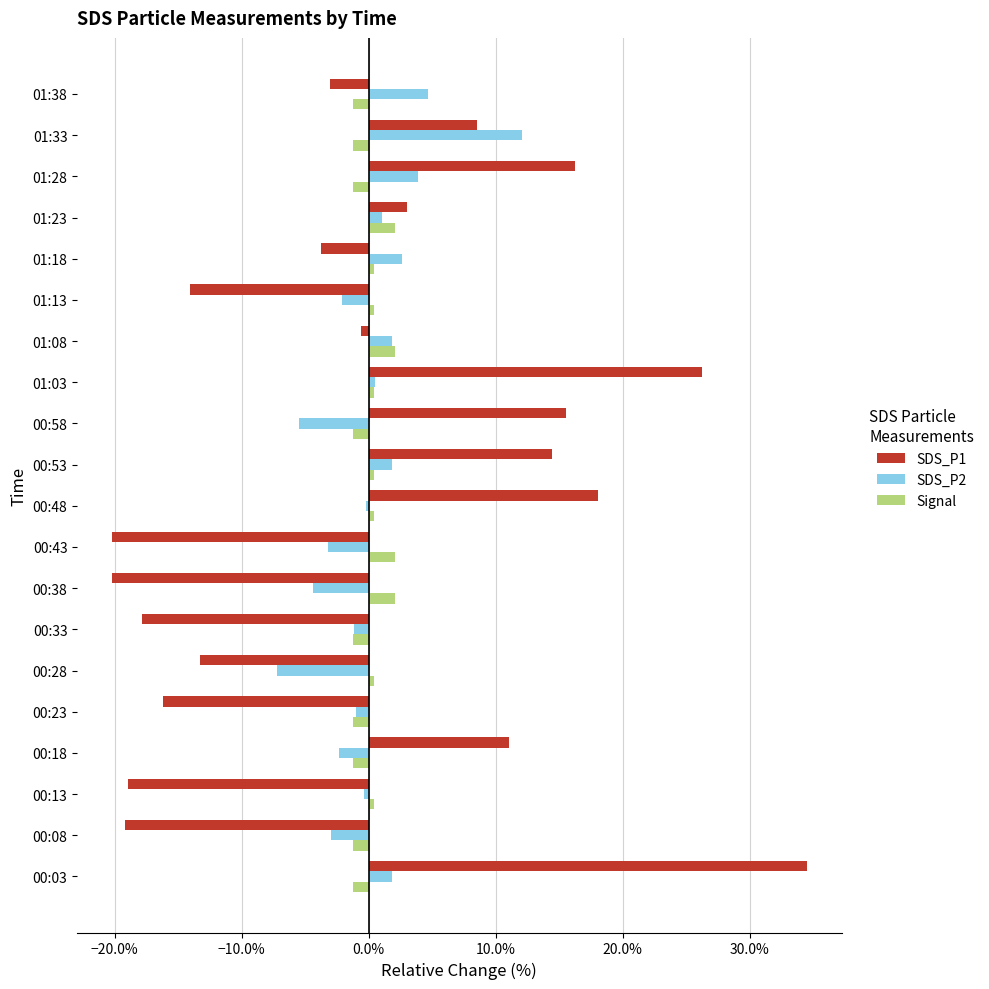

What are all the series names shown in the legend?

SDS_P1, SDS_P2, Signal